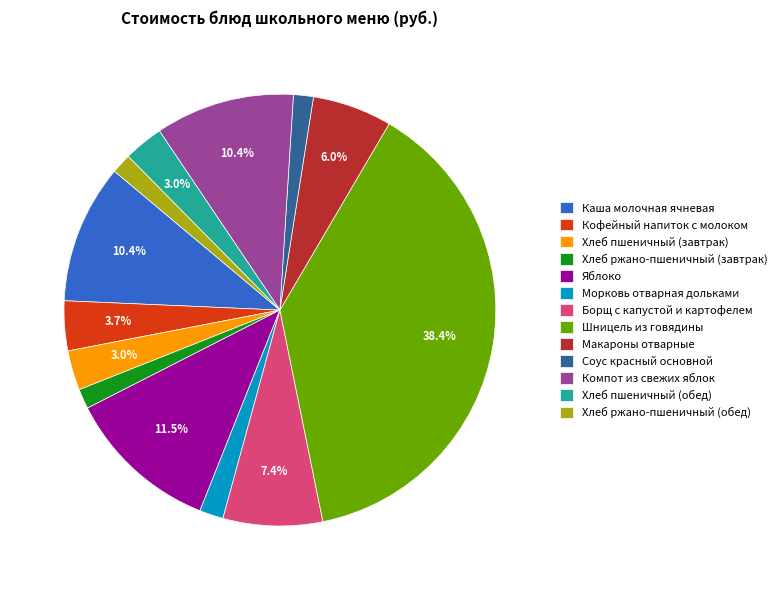

To the nearest percent, what is the difference between the largest and smallest slice percentages?

37%